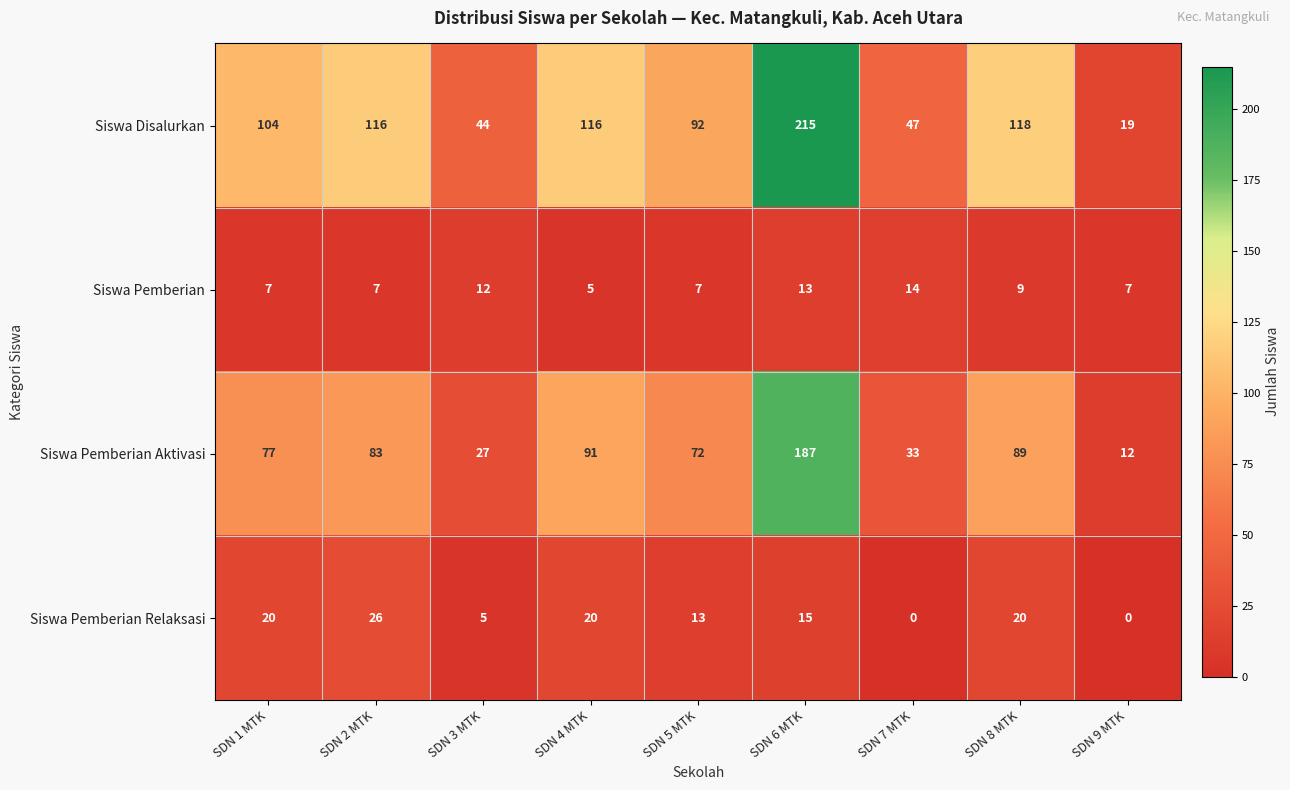

What value does the Siswa Disalurkan series have at SDN 2 MTK, to the nearest 5?

115